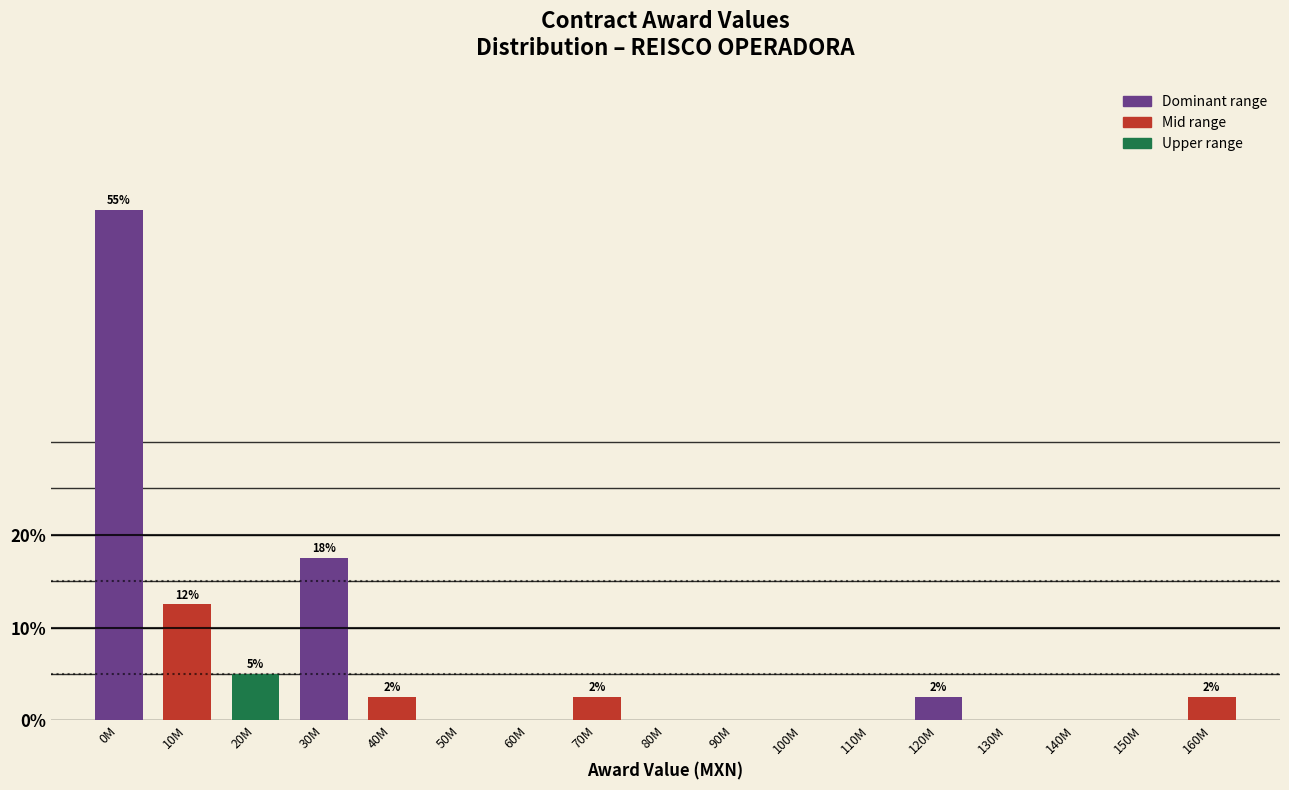

Reading left to right, list all the values displayed in this chart.

0M=55.0	10M=12.5	20M=5.0	30M=17.5	40M=2.5	50M=0.0	60M=0.0	70M=2.5	80M=0.0	90M=0.0	100M=0.0	110M=0.0	120M=2.5	130M=0.0	140M=0.0	150M=0.0	160M=2.5